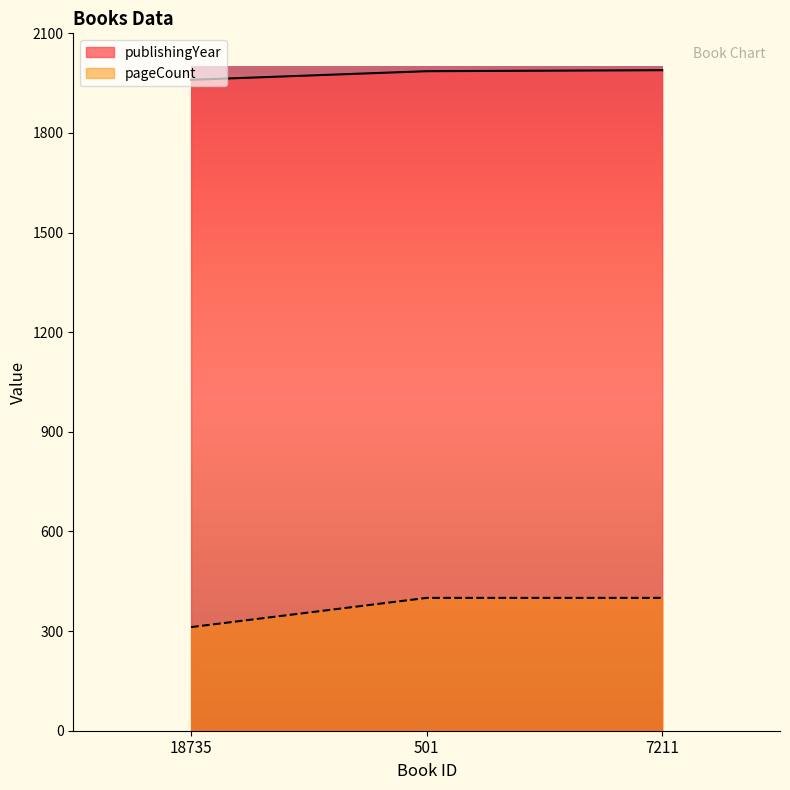

The publishingYear series shows 2720 at 501. True or false?

False